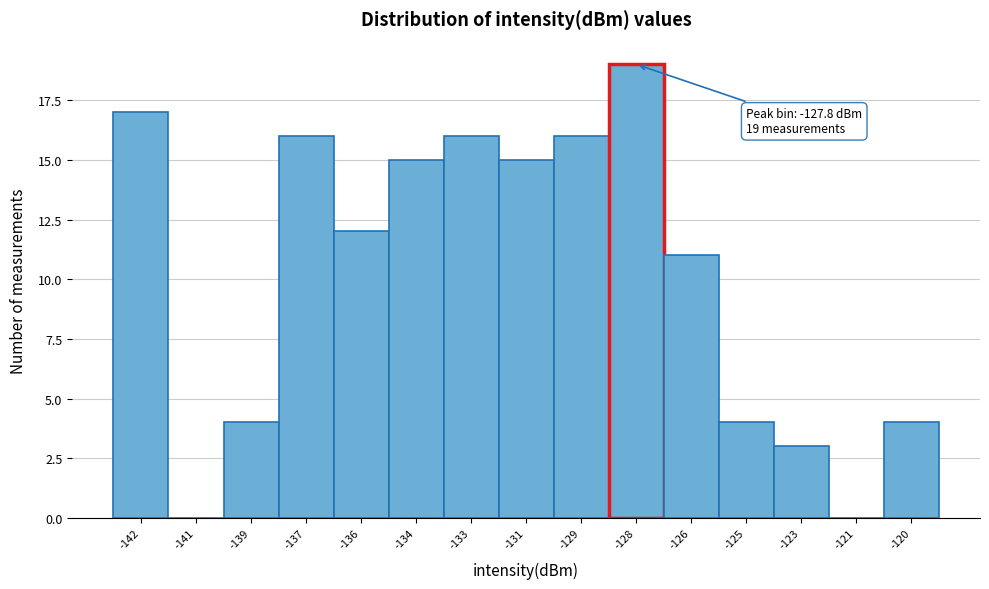

Reading left to right, list all the values displayed in this chart.

-142=17	-141=0	-139=4	-137=16	-136=12	-134=15	-133=16	-131=15	-129=16	-128=19	-126=11	-125=4	-123=3	-121=0	-120=4